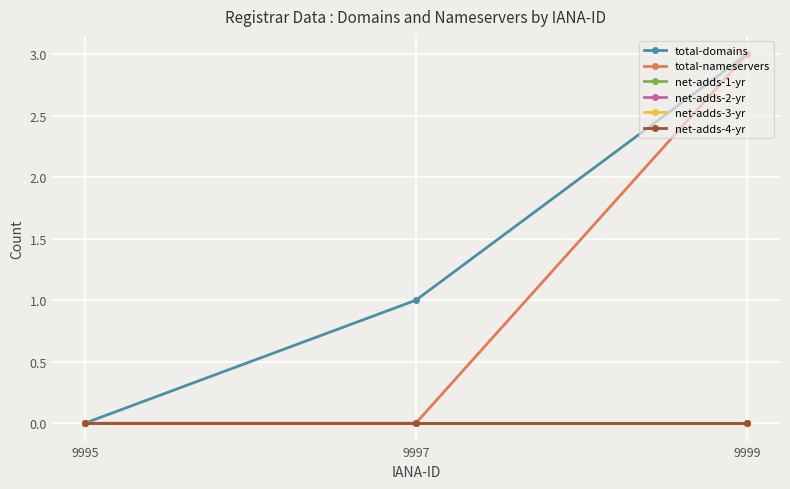

True or false: total-domains has a value of 5 at 9999.

False